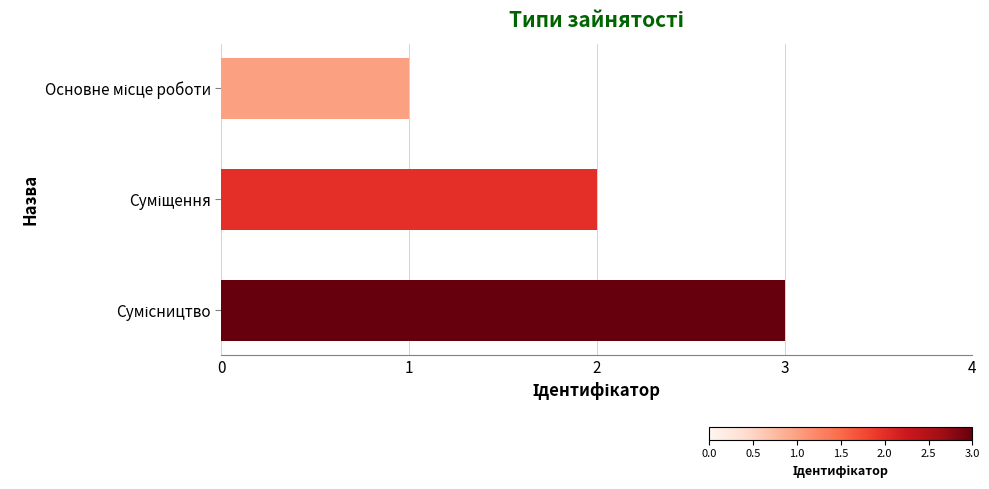

What is the maximum value shown in the chart?

3